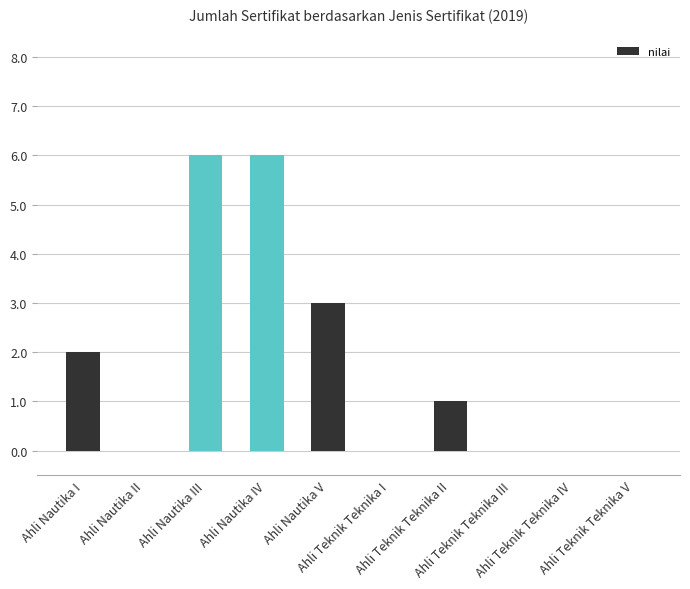

Reading left to right, what are all the values shown in this chart?

2	0	6	6	3	0	1	0	0	0